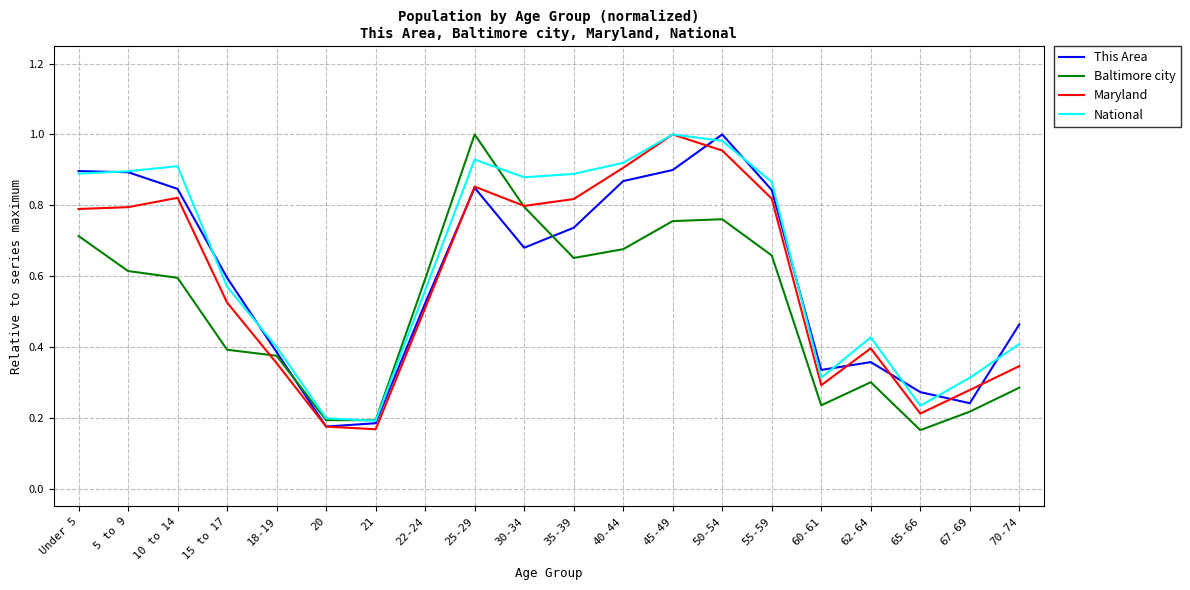

True or false: Baltimore city has a value of 1.2 at 45-49.

False